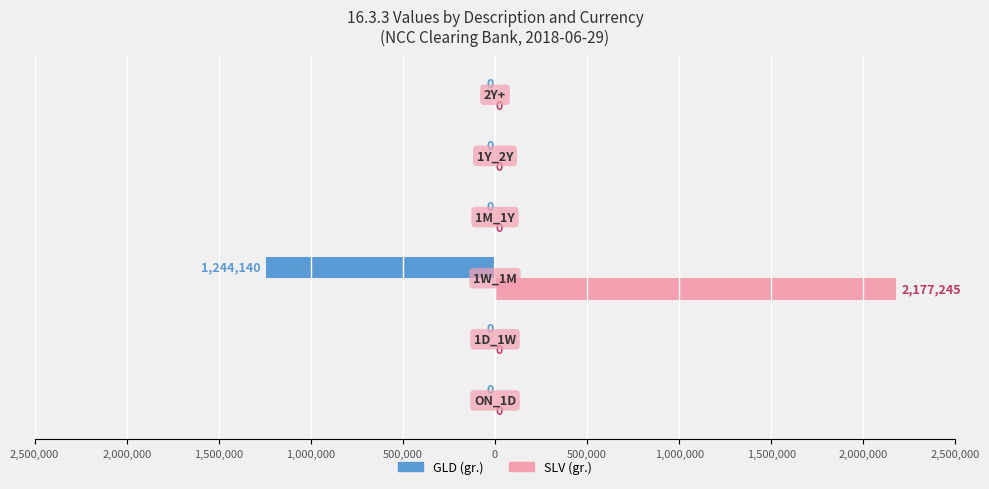

What is the greatest value displayed?

2177245